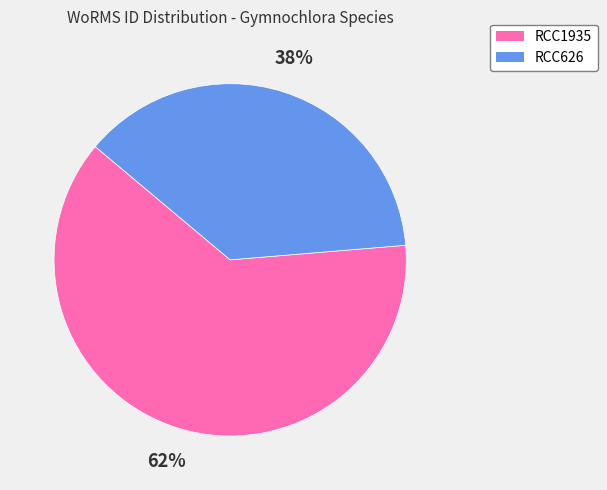

Which has a higher value, RCC626 or RCC1935?

RCC1935